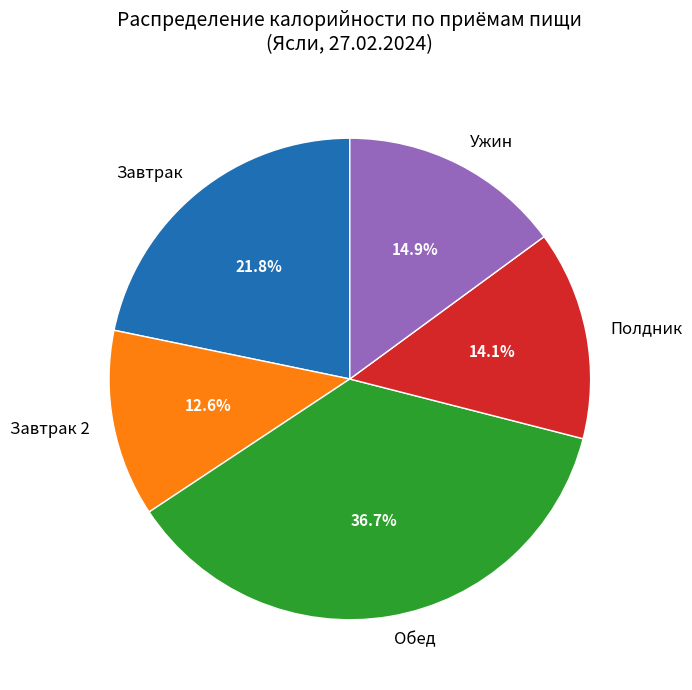

Is there a majority slice in this chart?

No